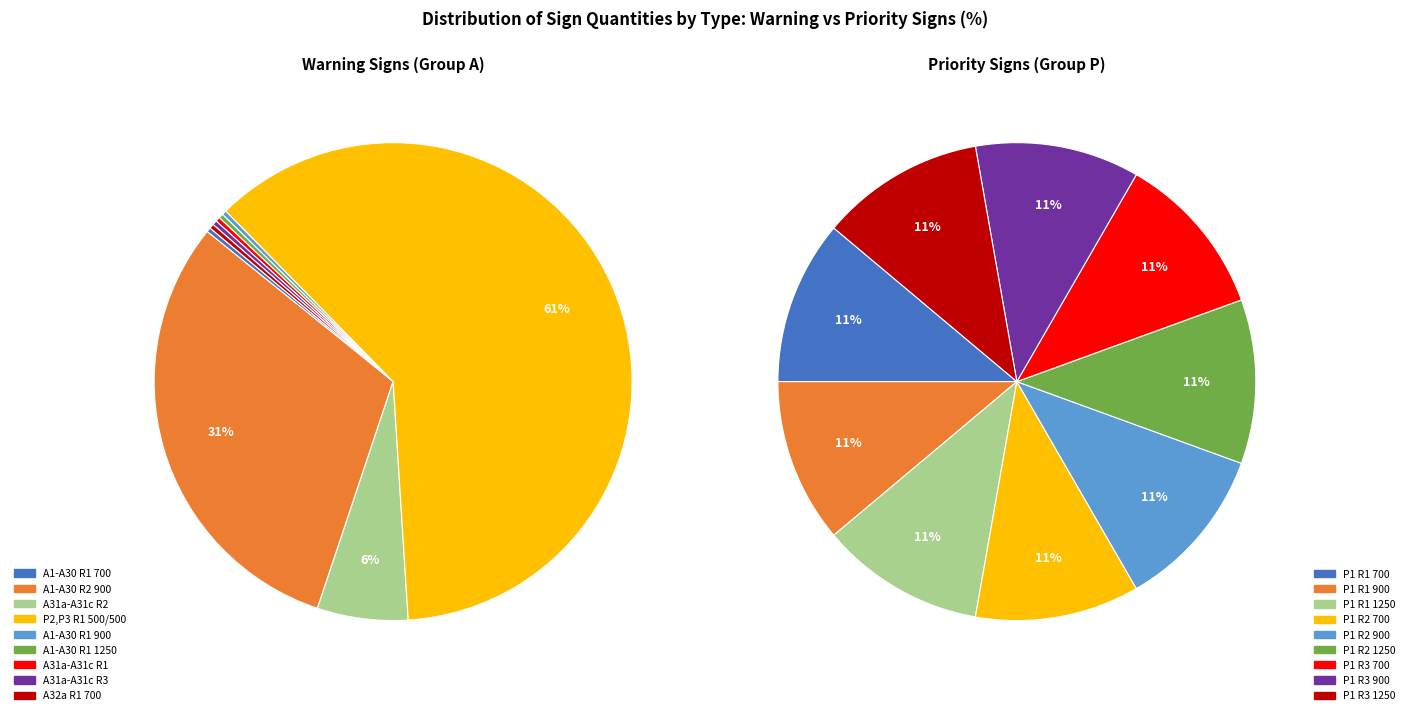

What portion of the pie excludes A31a-A31c R2?

93.9%